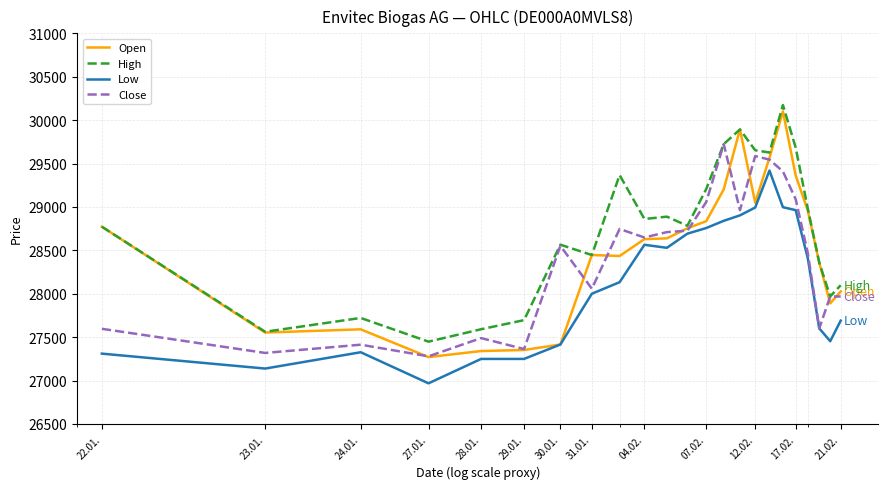

True or false: Low and High intersect in this chart.

False